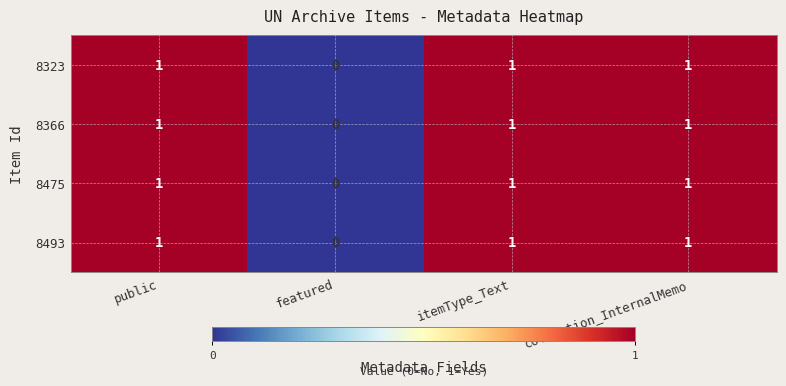

What is the sum of all 8366 values?

3